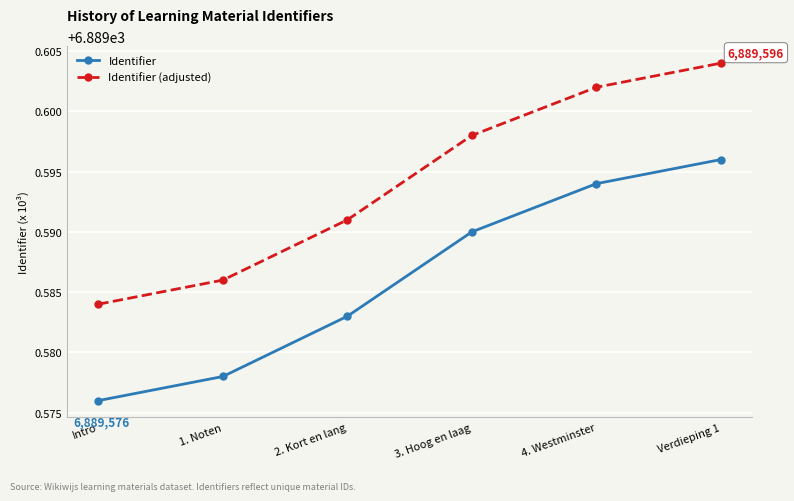

True or false: Identifier (adjusted) and Identifier intersect in this chart.

False